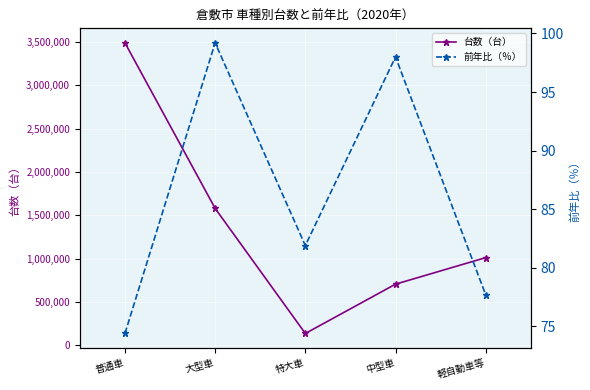

Reading left to right, extract all data points from this chart.

台数（台）: 3488044.0	1580236.0	138447.0	706660.0	1012650.0
前年比（％）: 74.4	99.2	81.9	98.0	77.7